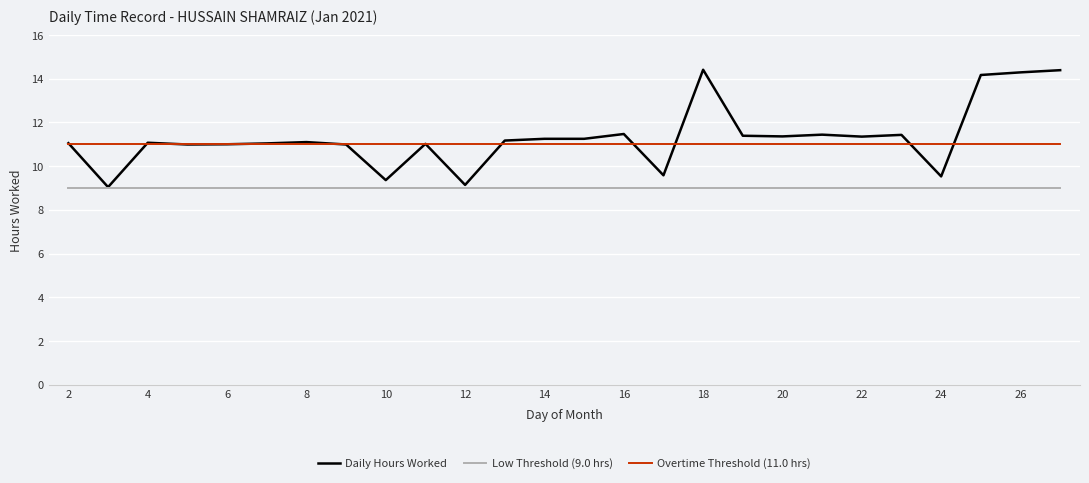

What is the minimum value for Low Threshold (9.0 hrs)?

9.0